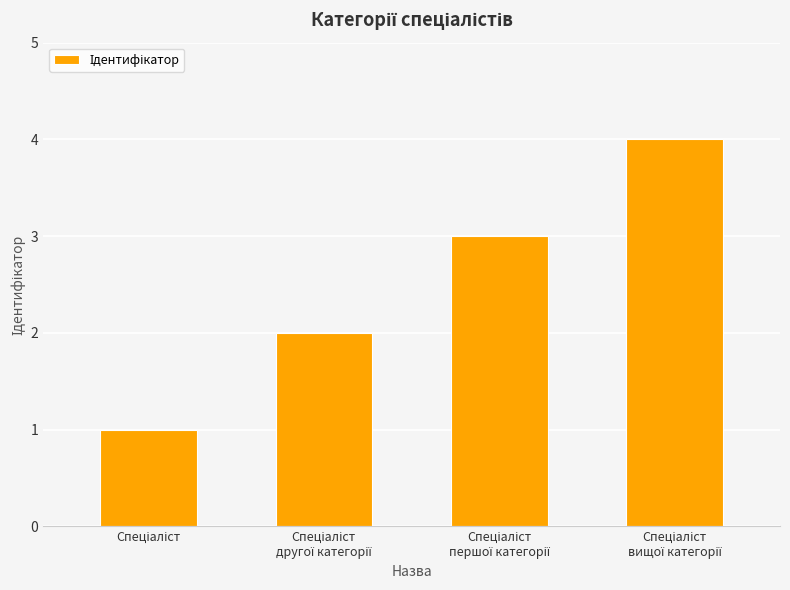

Reading left to right, what are all the values shown in this chart?

1	2	3	4